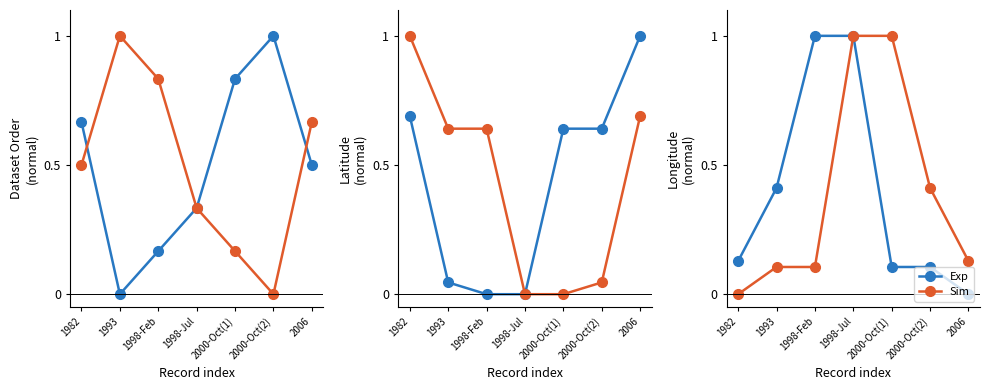

What is the label of the 5th point from the right?

1998-Feb